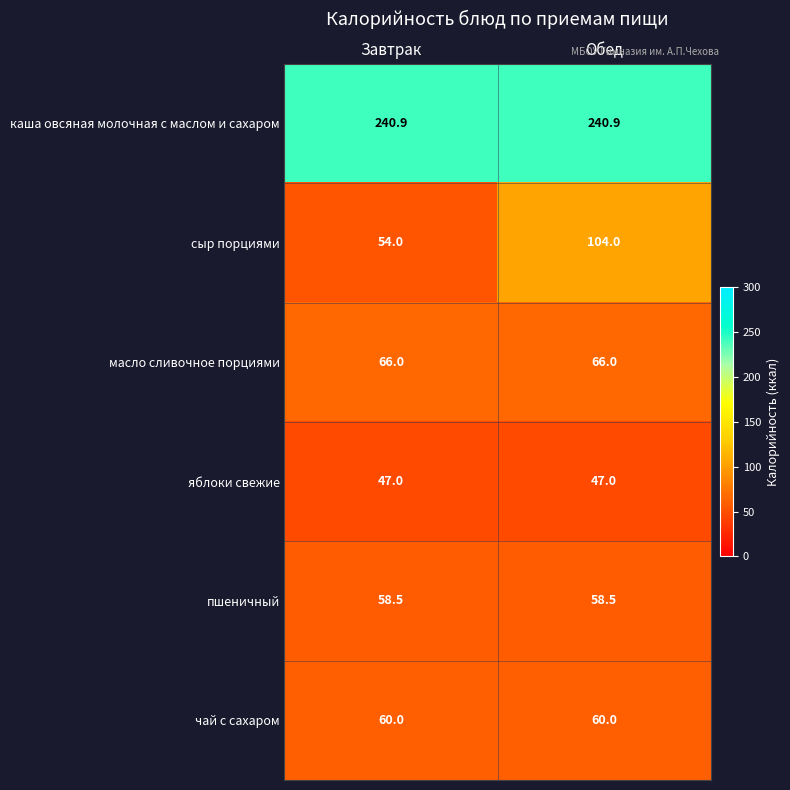

The сыр порциями series shows 54.0 at Завтрак. True or false?

True